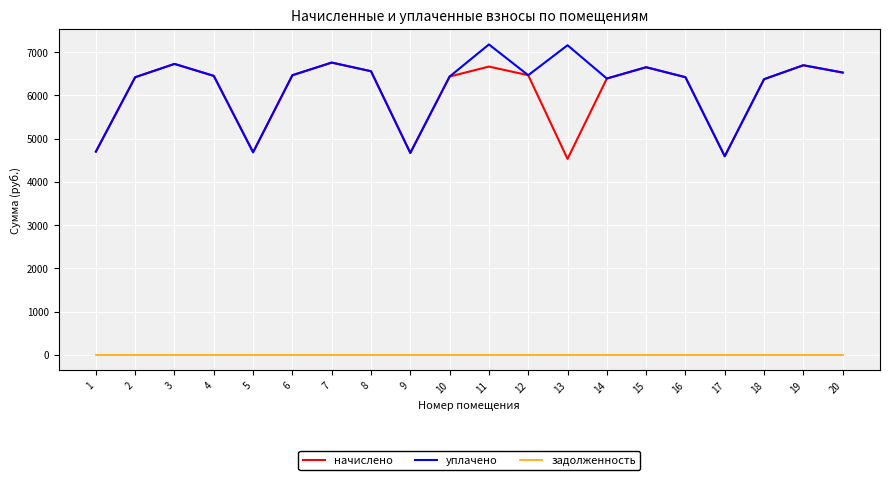

What is the minimum value for уплачено?

4592.6